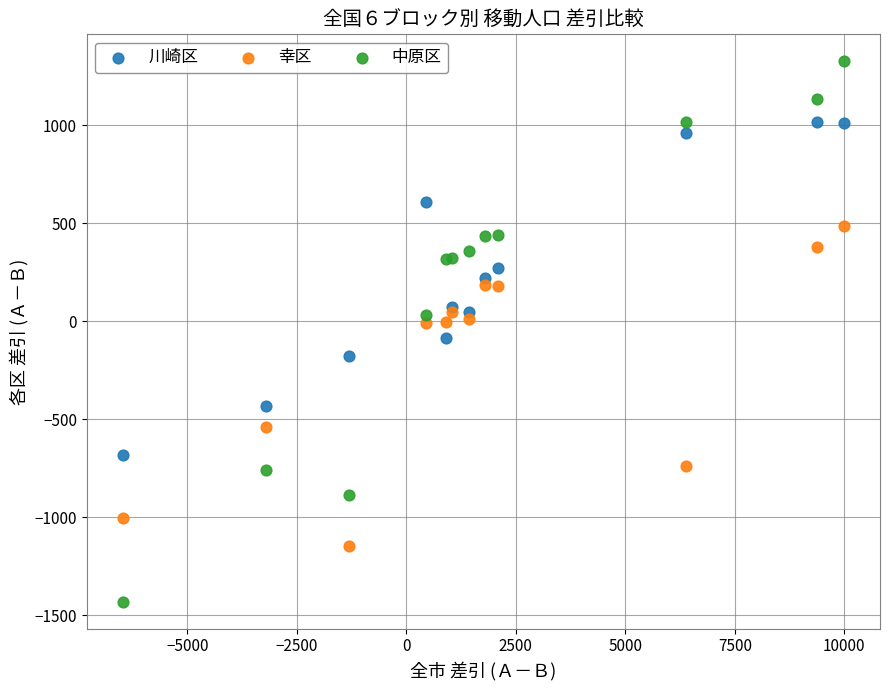

In the 幸区 series, what Y value is closest to -331?

-542